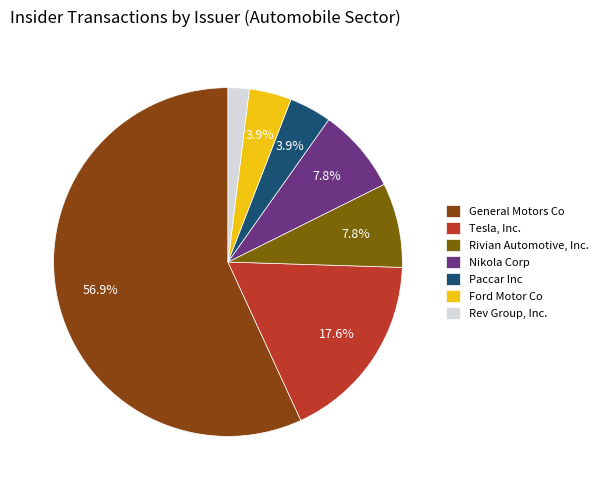

The Paccar Inc slice represents 1% of the pie. True or false?

False